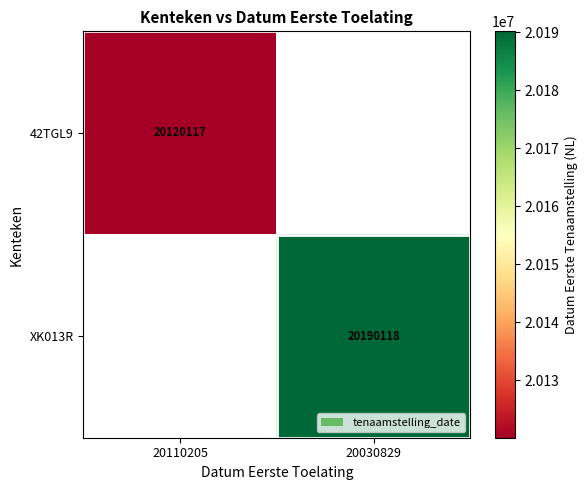

The value of XK013R at 20030829 is 35058472. True or false?

False